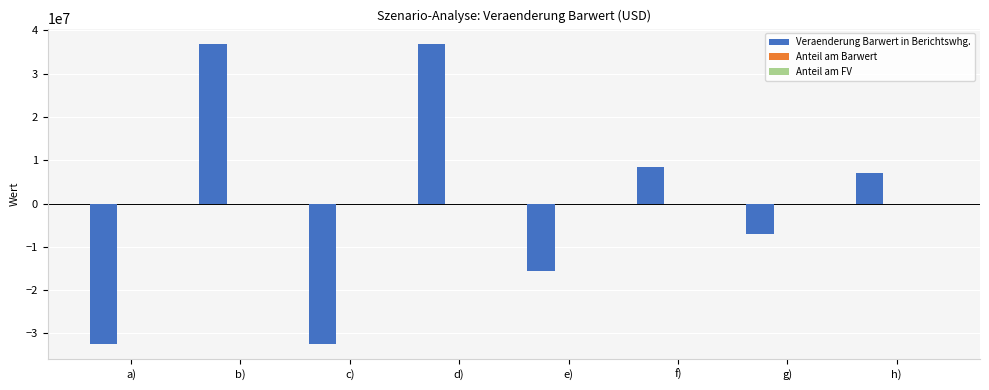

Is it true that Veraenderung Barwert in Berichtswhg. equals 8450252.4 at f)?

True